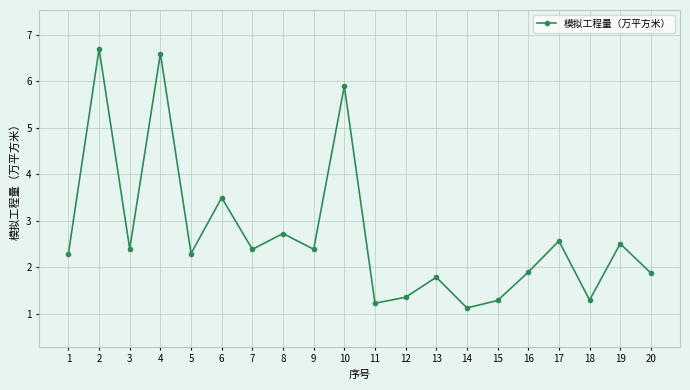

What is the sum of all values?

54.2